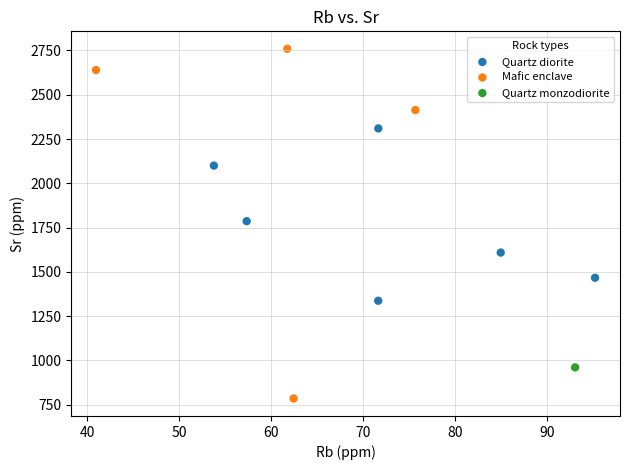

Which series contains the highest Y value?

Mafic enclave